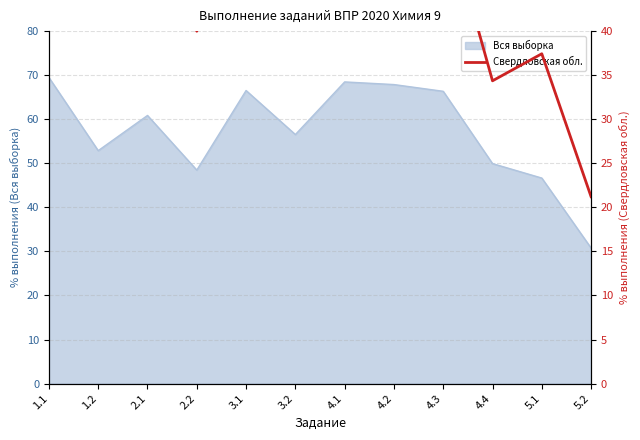

Count the number of categories in the chart.

12